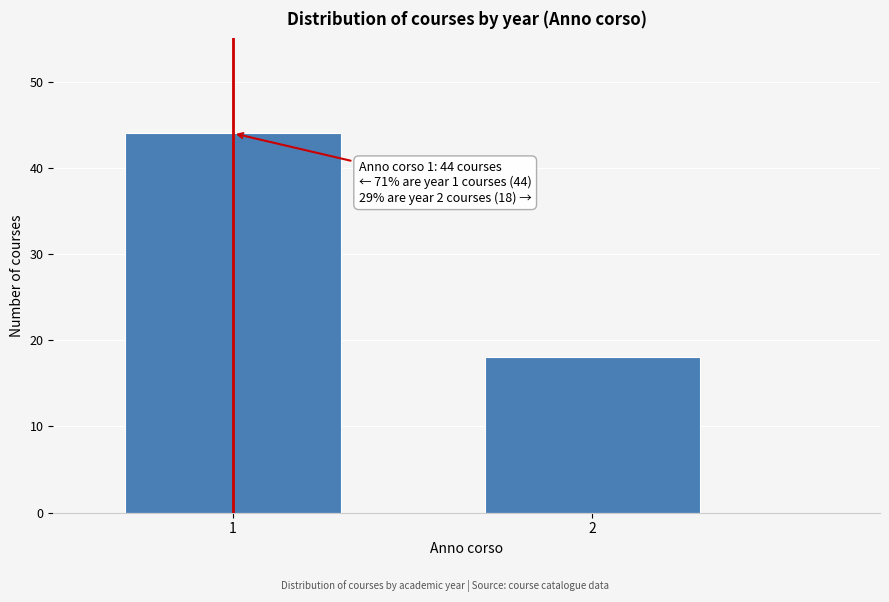

Reading left to right, extract all data points from this chart.

44	18